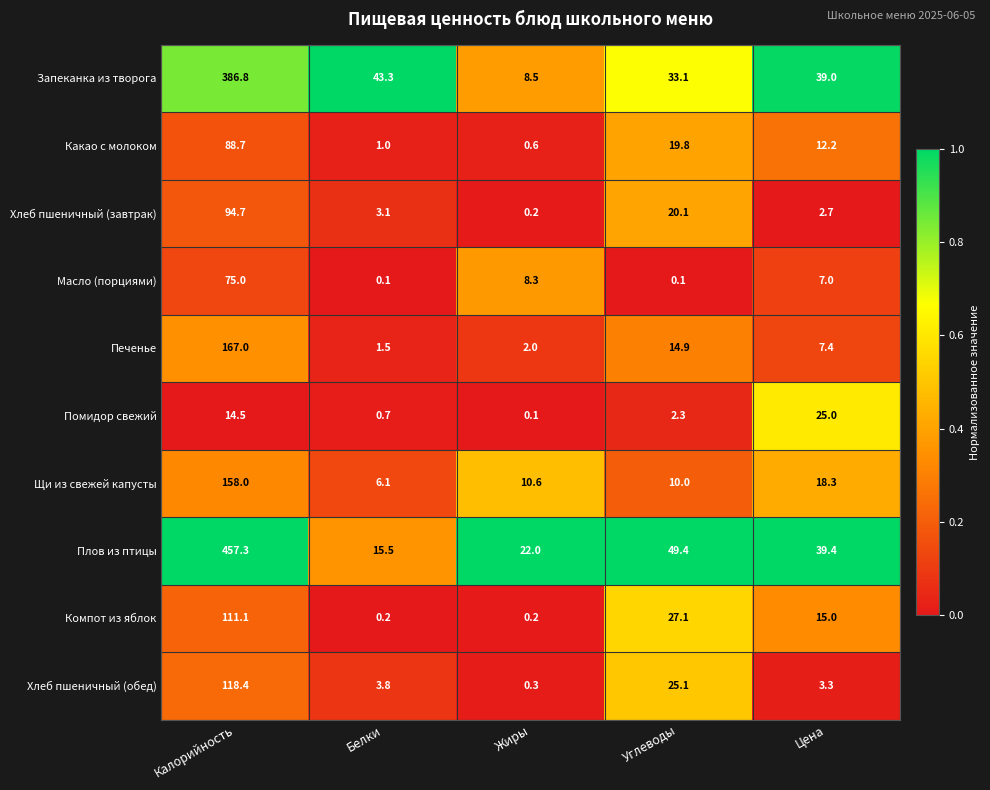

Which series has the largest range (max minus min)?

Плов из птицы